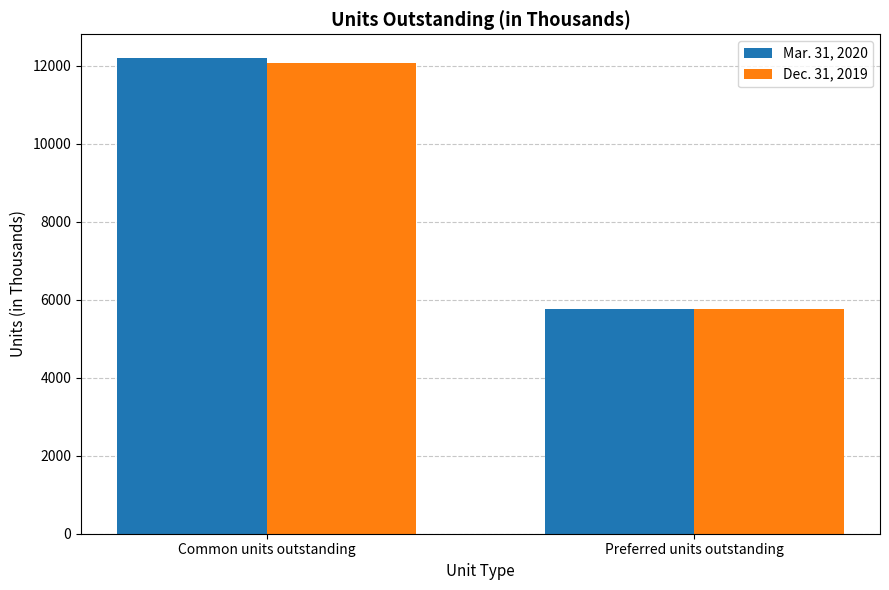

Does the chart contain any negative values?

No